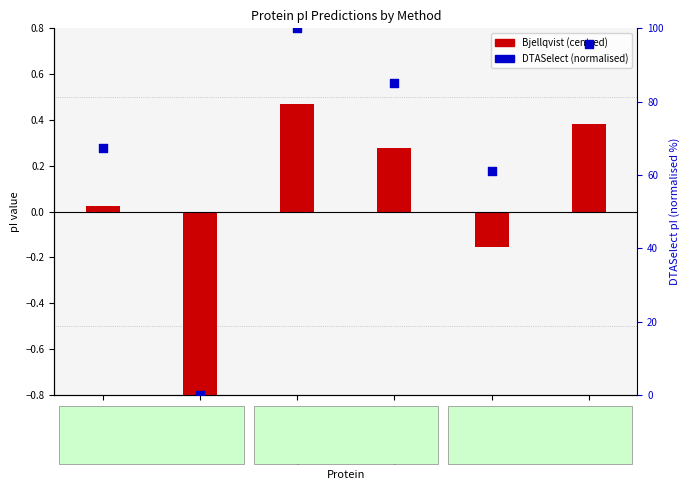

Which series reaches the minimum Y coordinate?

Bjellqvist (centred)